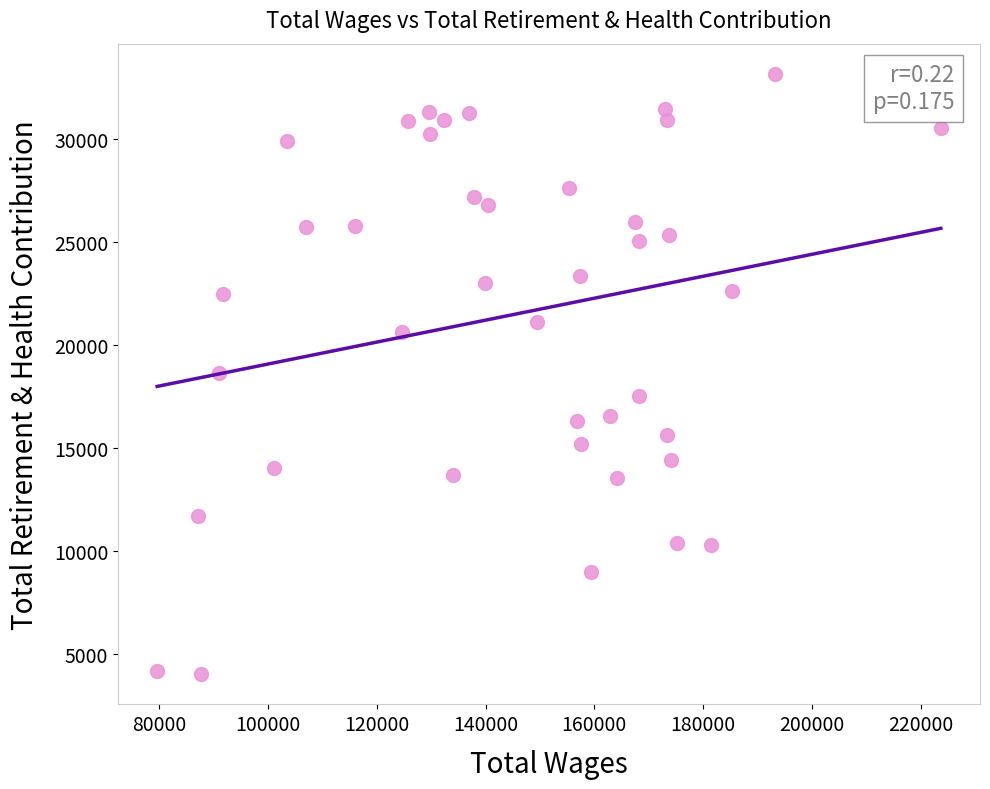

What is the range of X values (max minus min)?

144031